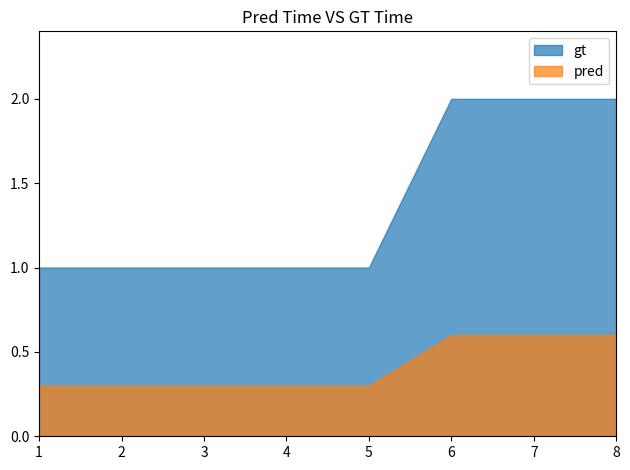

Rank the categories by value from highest to lowest.

6, 7, 8, 1, 2, 3, 4, 5